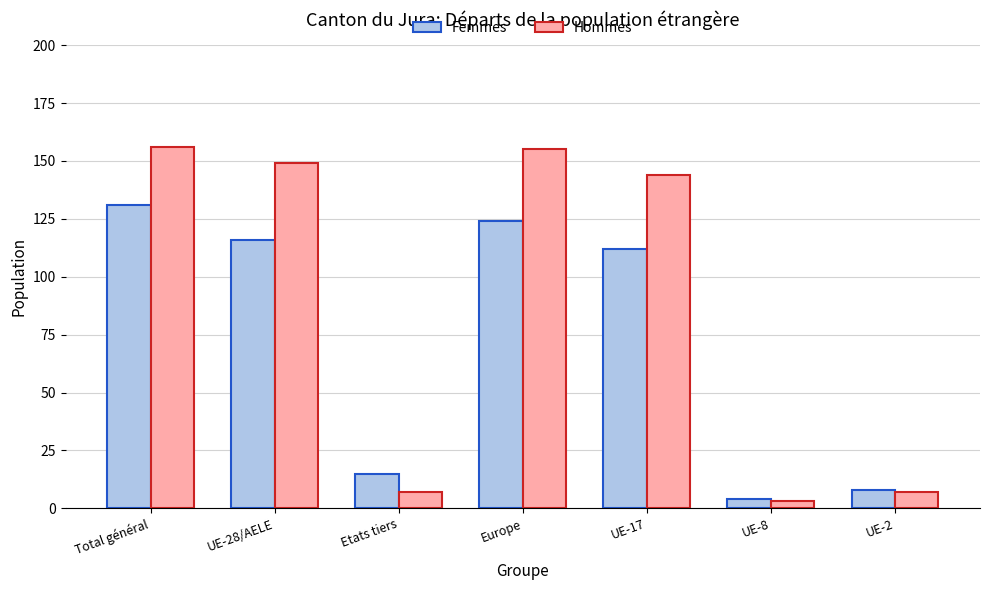

What is the label of the 6th bar from the left?

UE-8